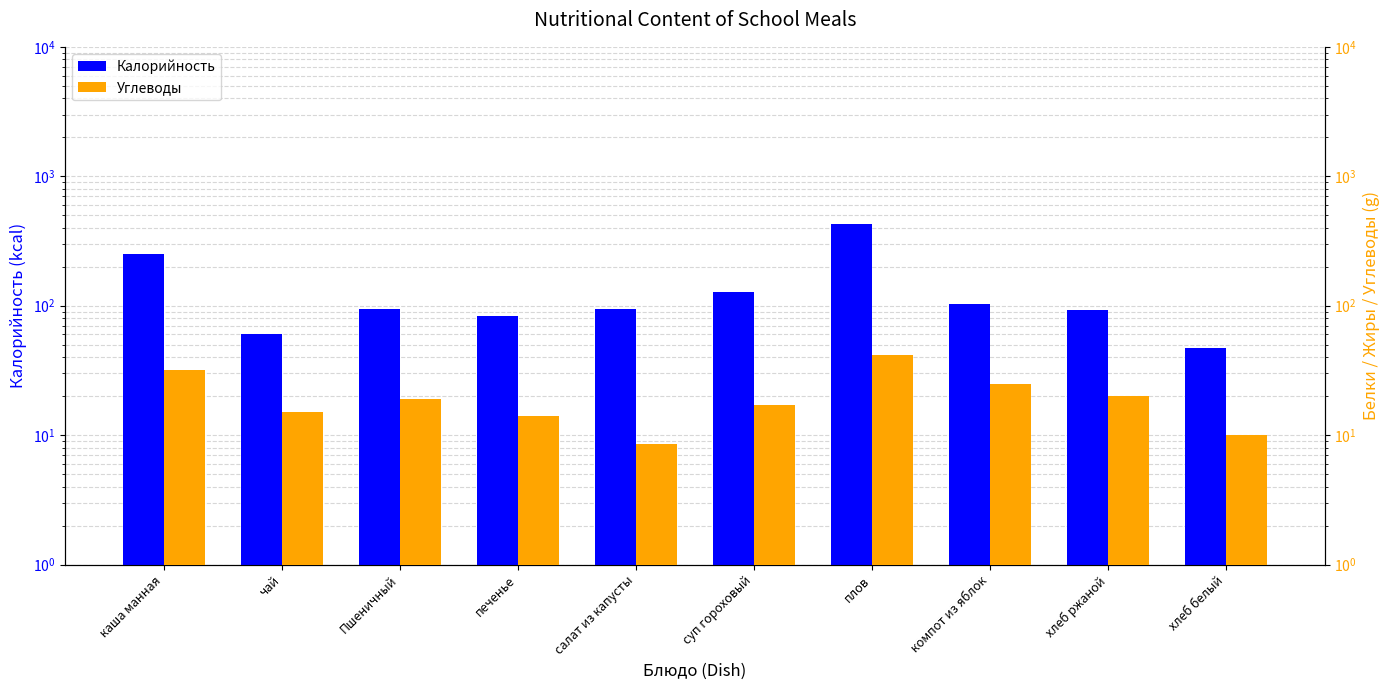

Reading left to right, list all the values displayed in this chart.

Калорийность: каша манная=251.0	чай=60.0	Пшеничный=94.0	печенье=83.0	салат из капусты=94.1	суп гороховый=128.0	плов=431.7	компот из яблок=103.0	хлеб ржаной=92.0	хлеб белый=47.0
Углеводы: каша манная=32.0	чай=15.0	Пшеничный=19.0	печенье=14.0	салат из капусты=8.5	суп гороховый=17.0	плов=42.0	компот из яблок=25.0	хлеб ржаной=20.0	хлеб белый=10.0